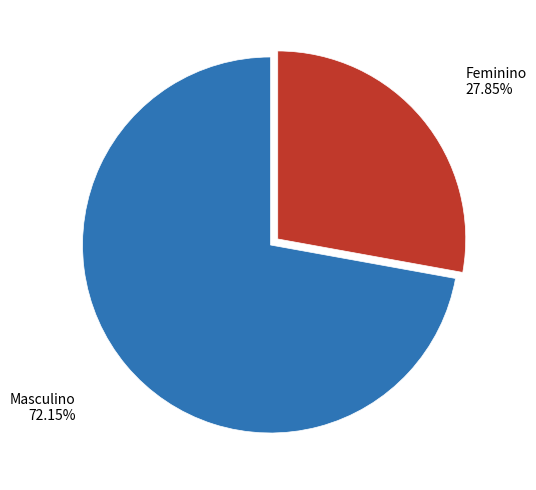

Which has a higher value, Feminino or Masculino?

Masculino